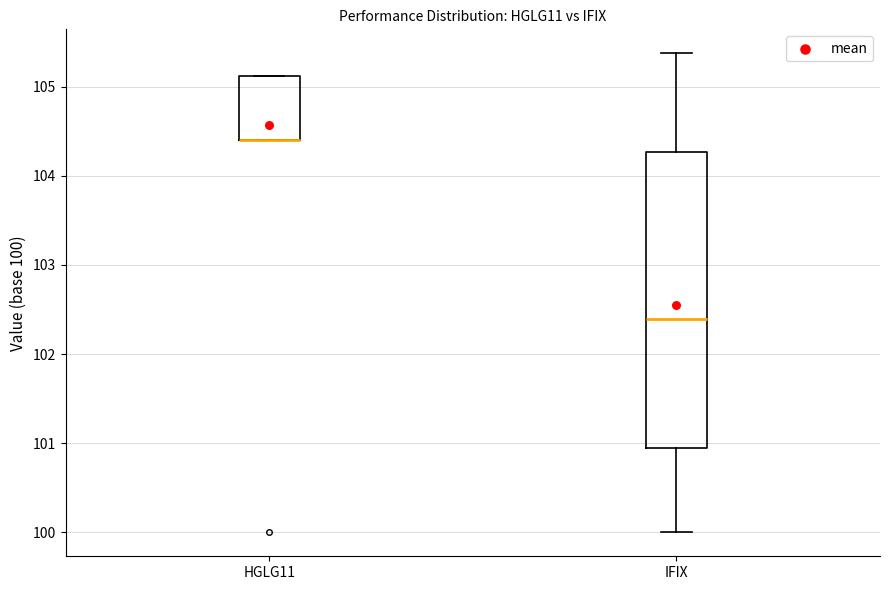

Reading left to right, read every box against the y-axis: the position of its median line, the range the box covers, and the ends of its whiskers. The values are not printed on the chart, so give them approximately, as read against the axis.

HGLG11: median 104.4 (drawn on the box's lower edge), box 104.4 to 105.1, whiskers 104.4 to 105.1
IFIX: median 102.4, box 100.9 to 104.3, whiskers 100.0 to 105.4